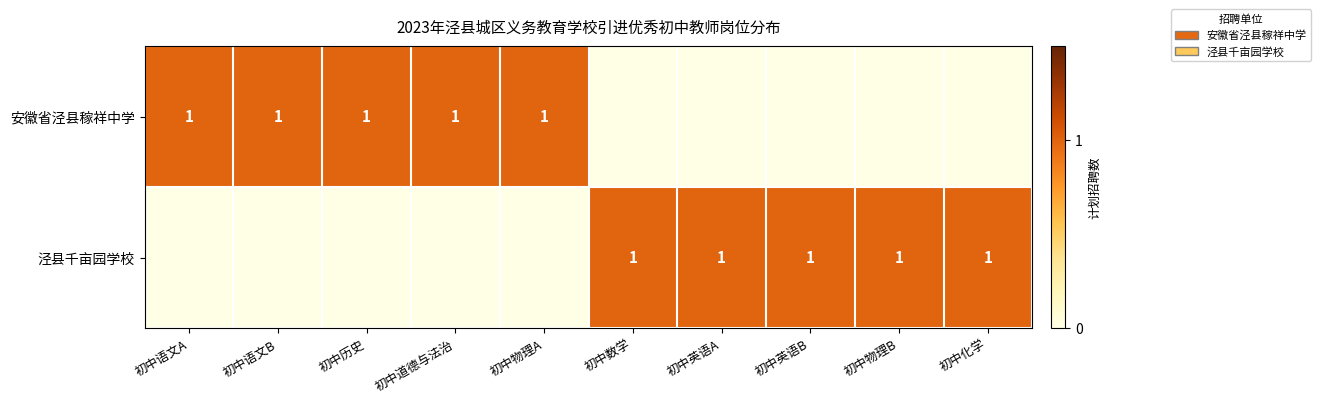

The value of 泾县千亩园学校 at 初中英语A is 1. True or false?

True